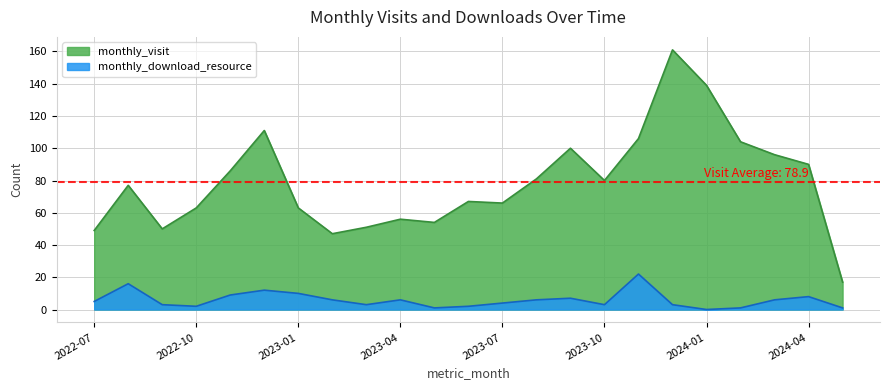

What position from the left is 2023-06?

12